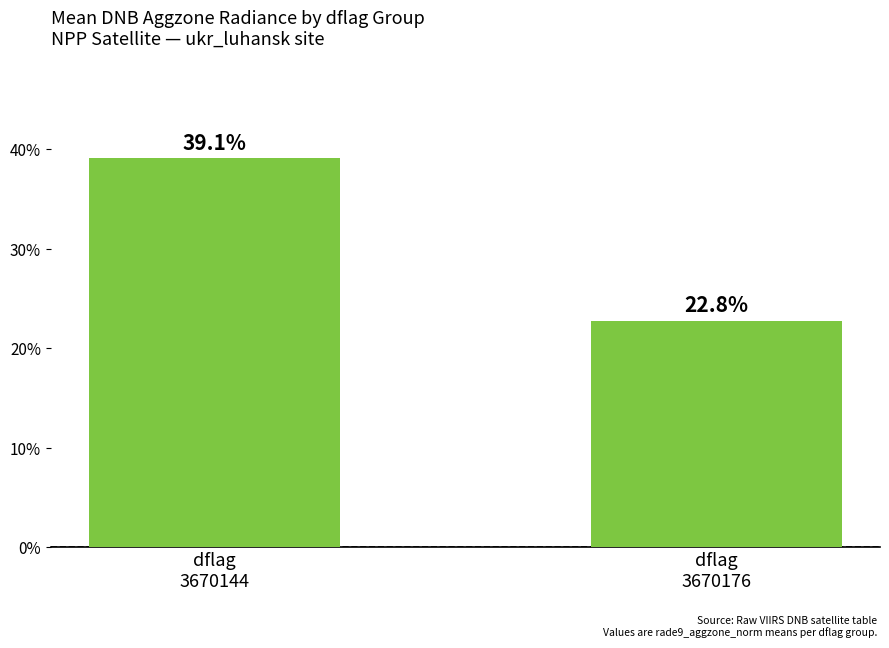

What is the maximum value shown in the chart?

0.4